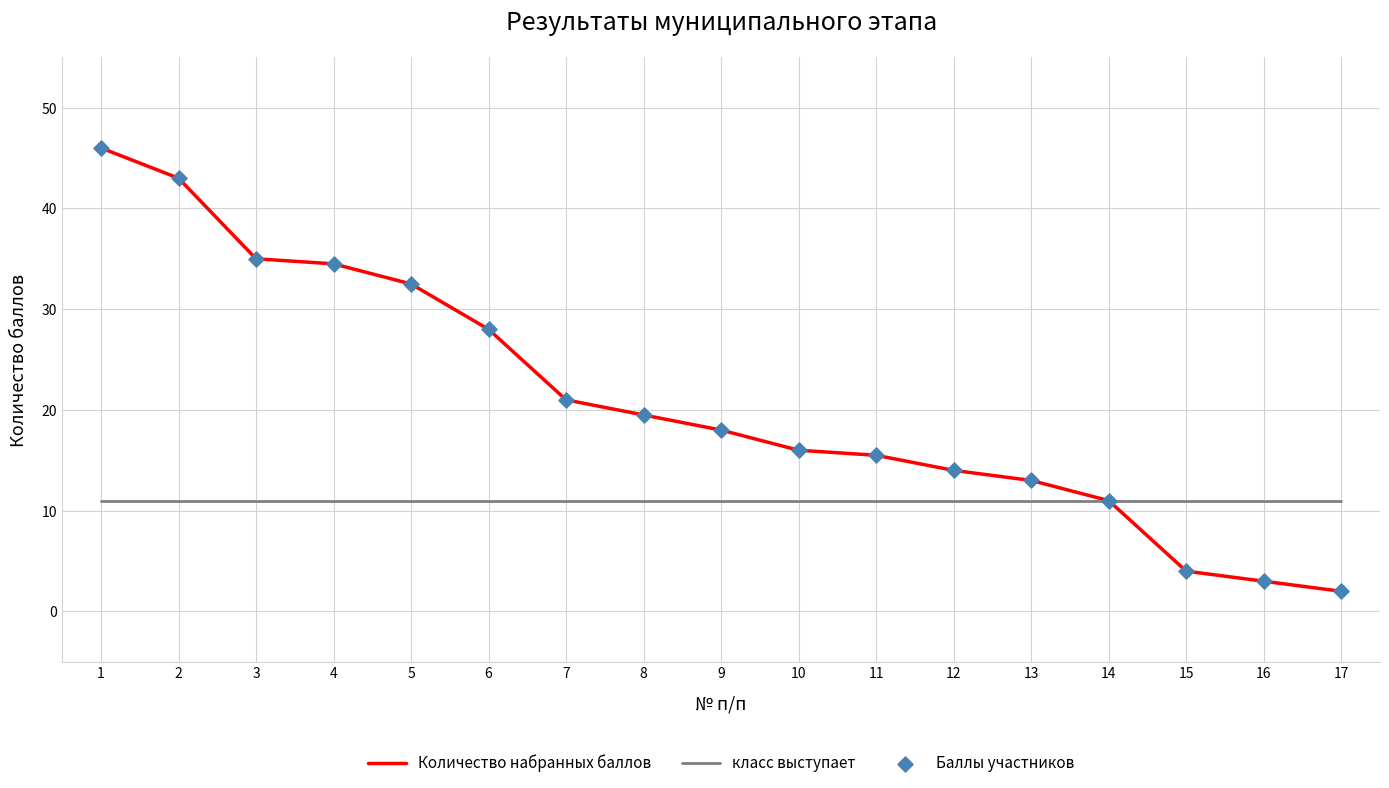

Which series has the largest total across all categories?

Количество набранных баллов